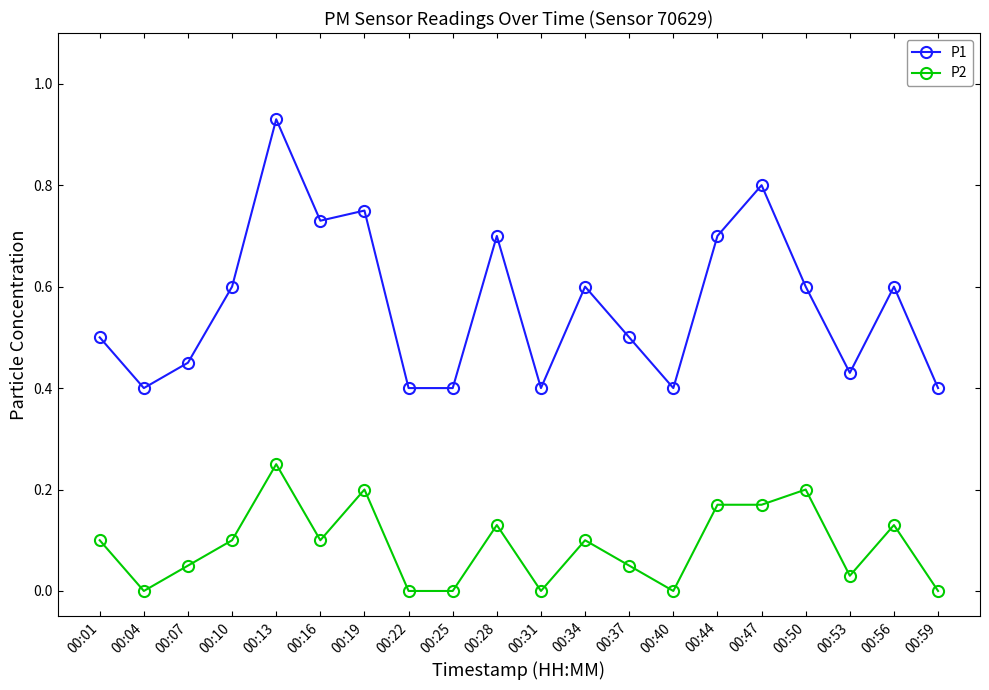

Where is the first local maximum for P2?

00:13